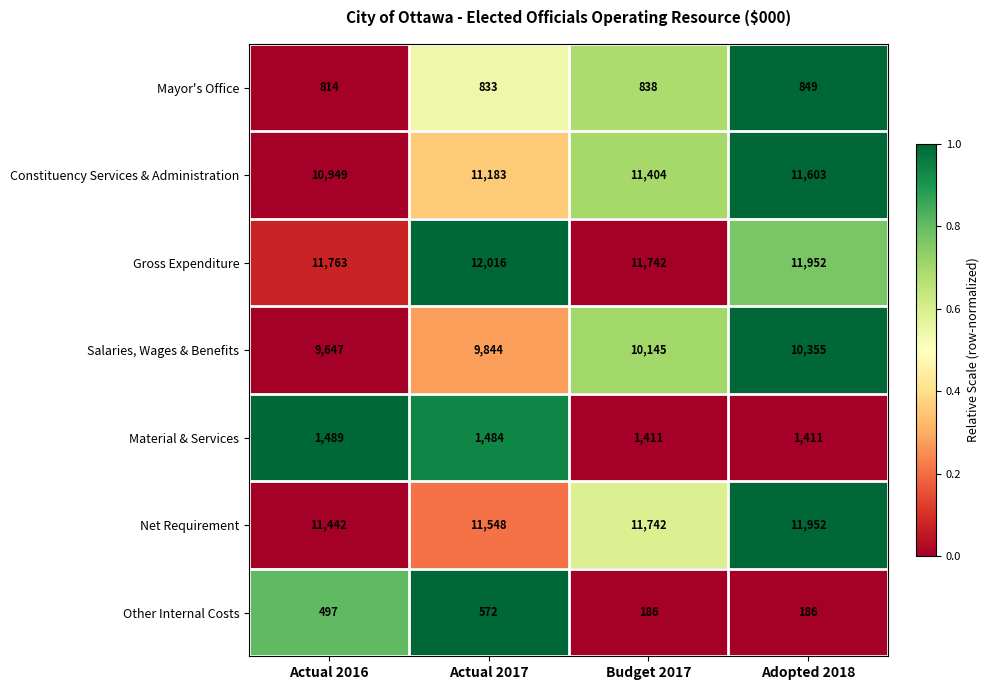

Which series has the largest total across all categories?

Gross Expenditure